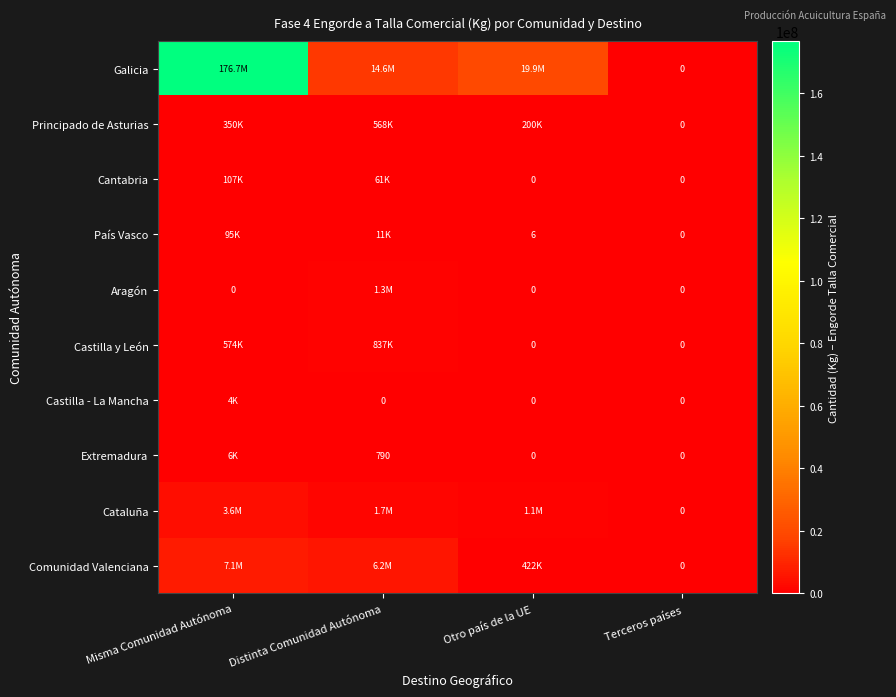

What is the difference between the País Vasco values at Distinta Comunidad Autónoma and Terceros países?

11042.2